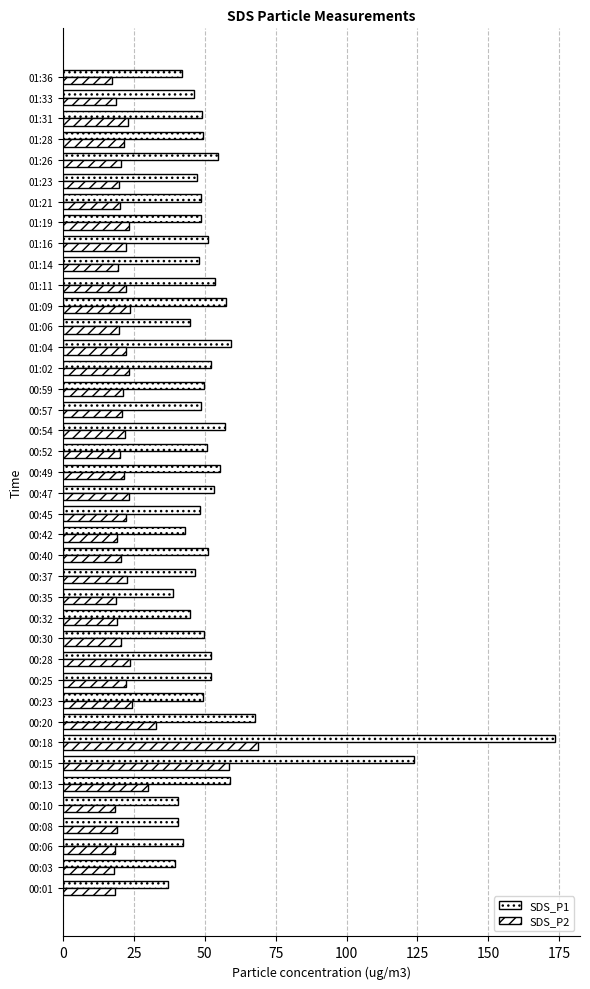

How many categories are shown in the chart?

40